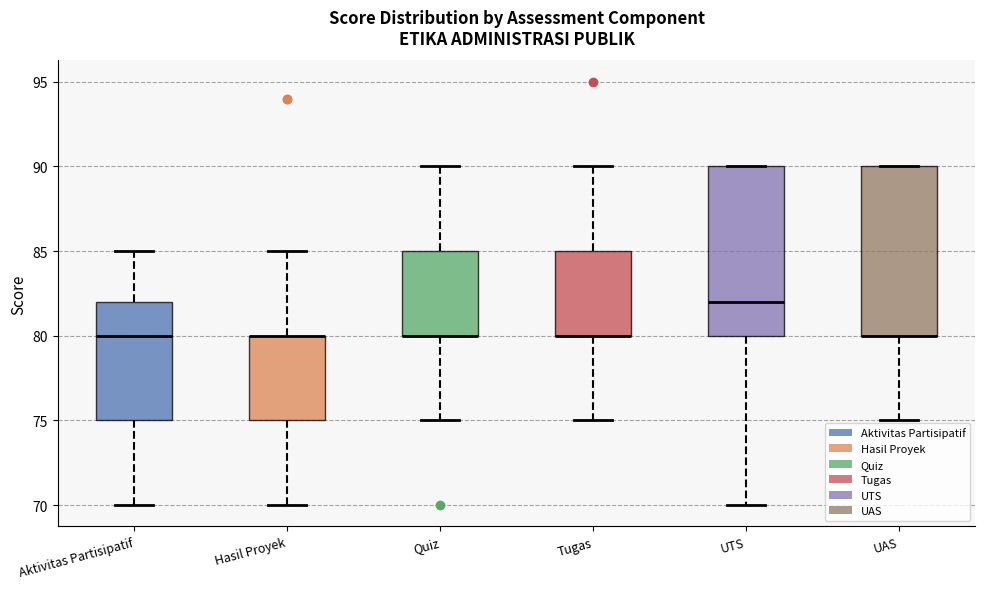

Reading left to right, transcribe this box plot: for each box, give where its median line is, the range the box spans, and where its two whiskers end, as read against the y-axis. The values are not printed on the chart, so give them approximately, as read against the axis.

Aktivitas Partisipatif: median 80, box 75 to 82, whiskers 70 to 85
Hasil Proyek: median 80 (drawn on the box's upper edge), box 75 to 80, whiskers 70 to 85
Quiz: median 80 (drawn on the box's lower edge), box 80 to 85, whiskers 75 to 90
Tugas: median 80 (drawn on the box's lower edge), box 80 to 85, whiskers 75 to 90
UTS: median 82, box 80 to 90, whiskers 70 to 90
UAS: median 80 (drawn on the box's lower edge), box 80 to 90, whiskers 75 to 90